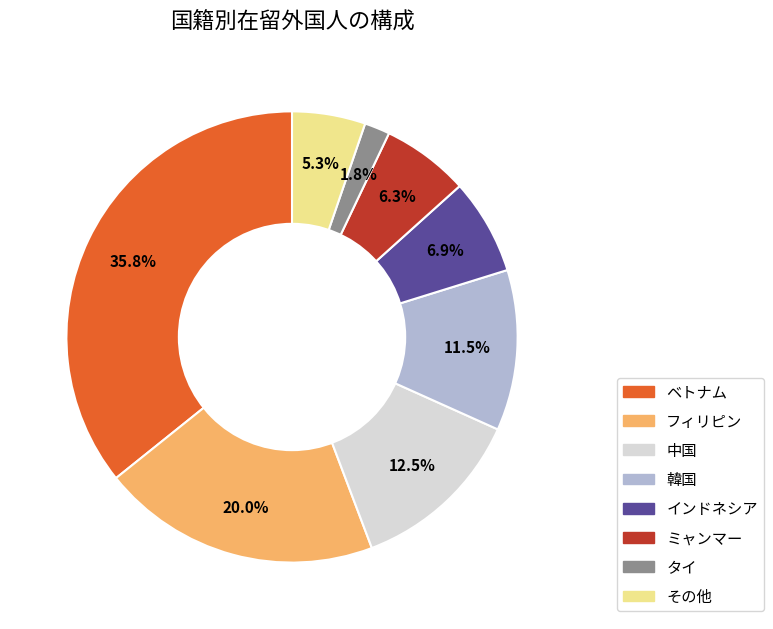

Combined, what portion of the pie is 韓国 and フィリピン?

31.5%